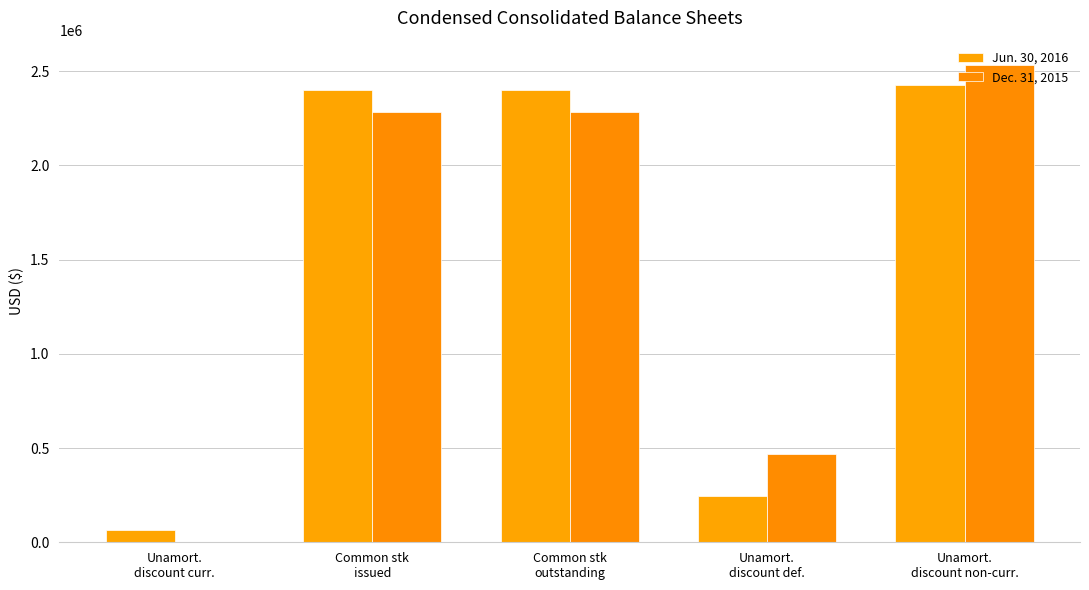

What position from the right is Unamort.
discount non-curr.?

1